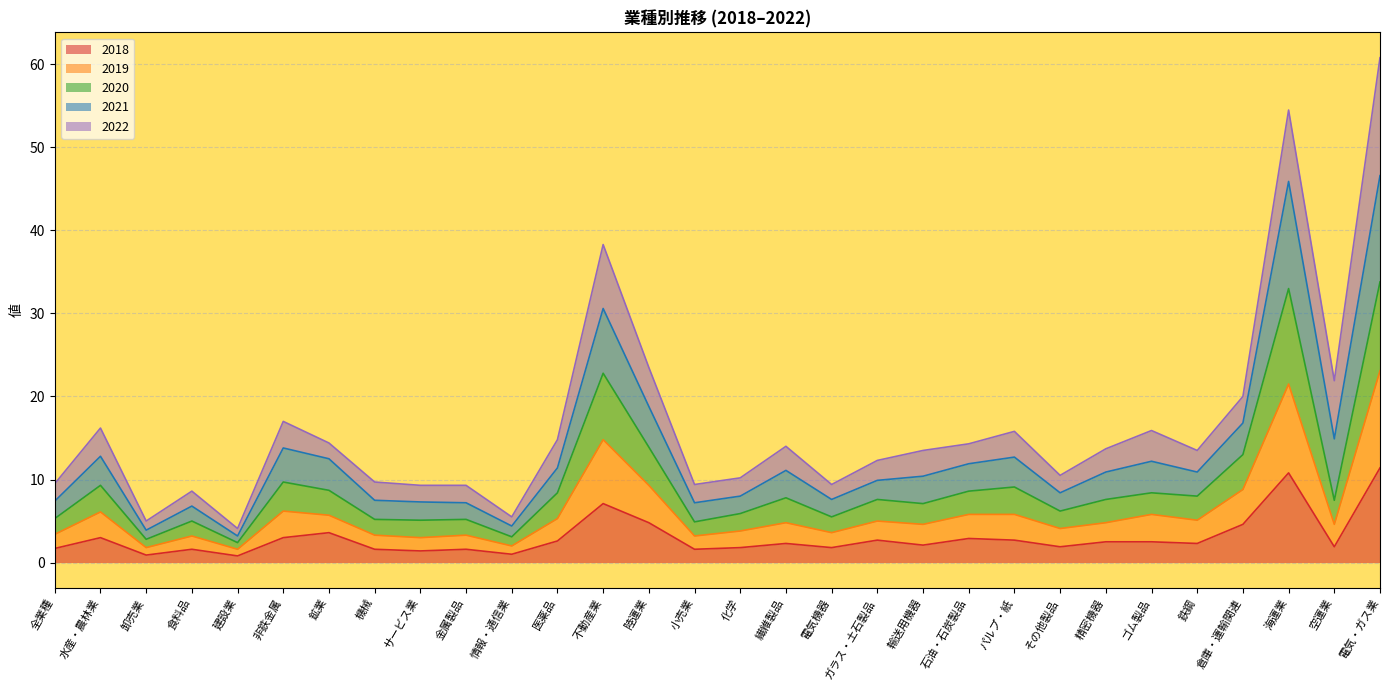

What are all the series names shown in the legend?

2018, 2019, 2020, 2021, 2022